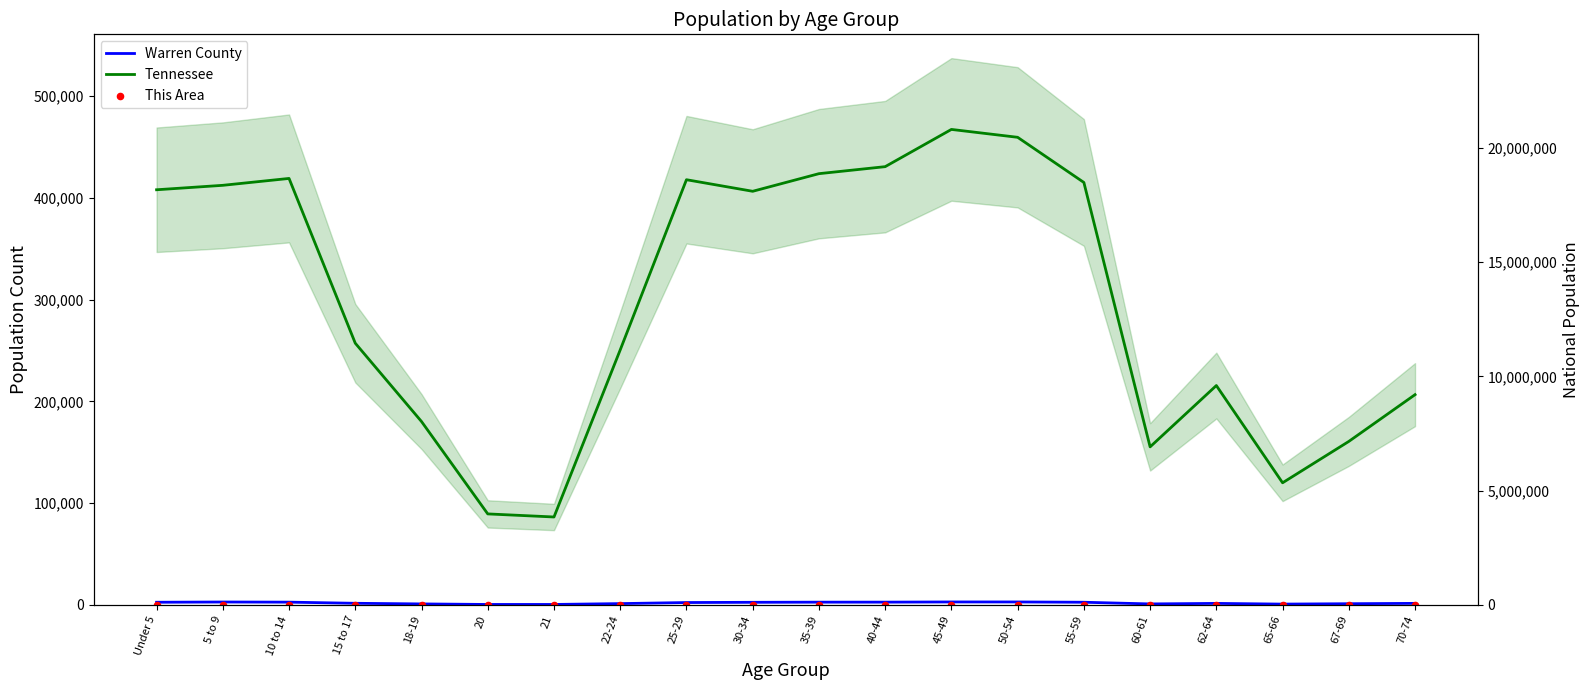

Which series contains the lowest Y value?

This Area